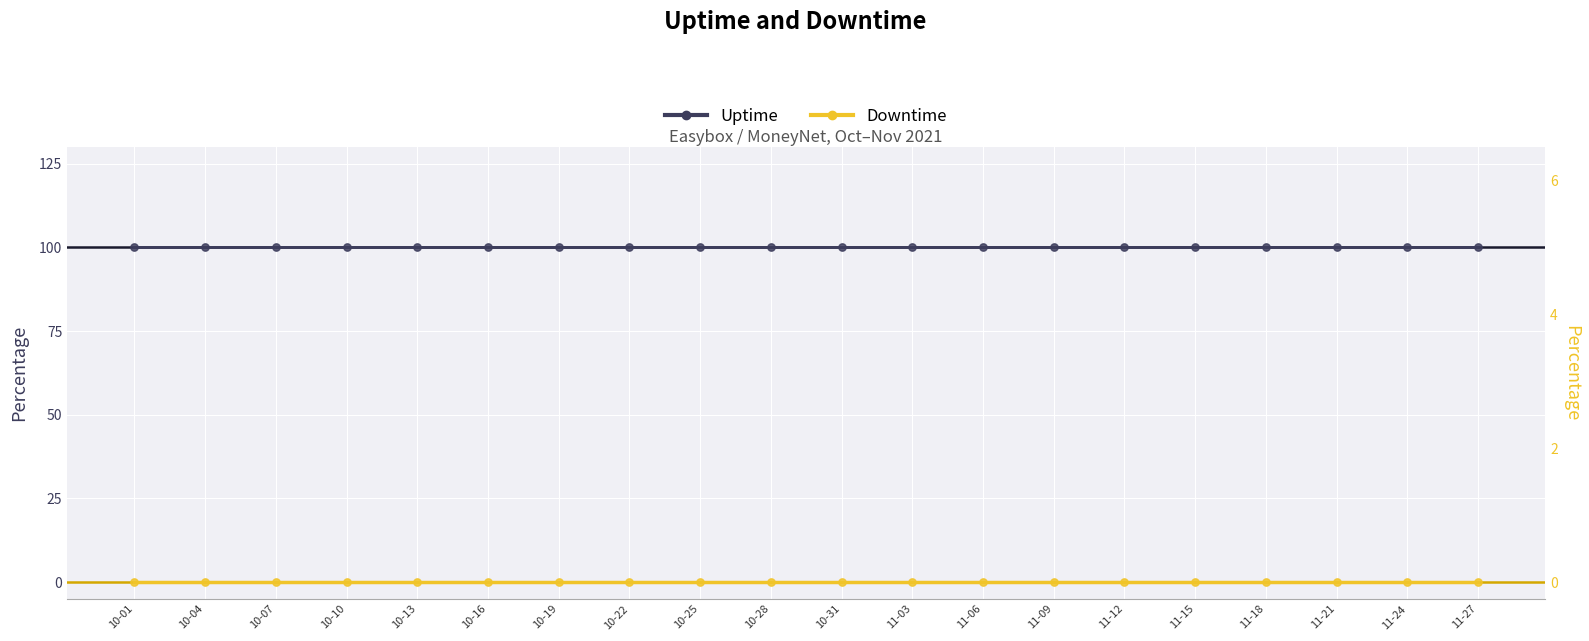

What are all the series names shown in the legend?

Uptime, Downtime